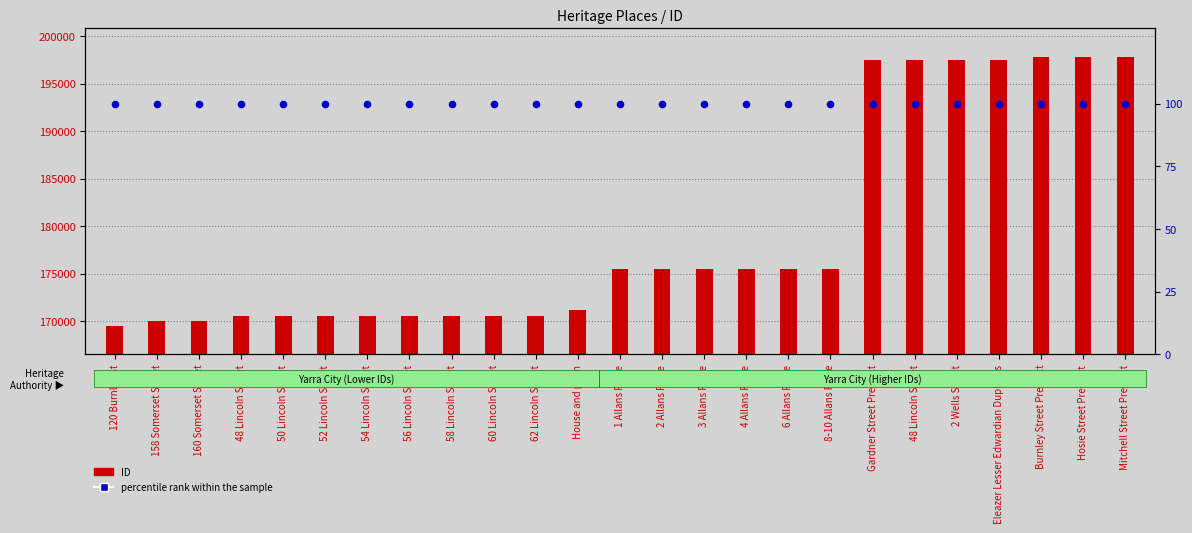

Is the value of ID at 120 Burnley St greater than the value of percentile rank within the sample at 48 Lincoln Street?

Yes